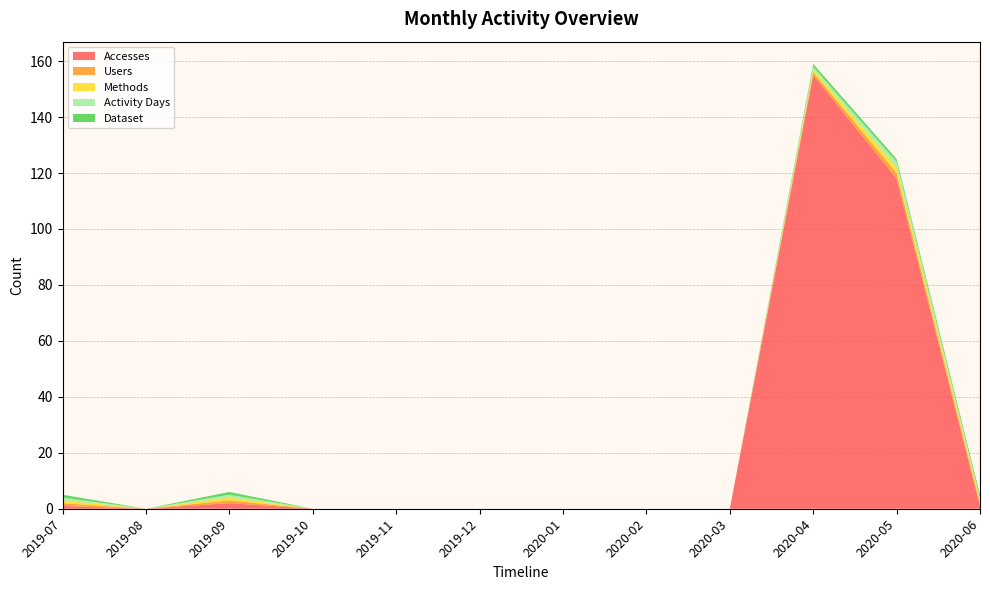

Reading left to right, extract all data points from this chart.

Accesses: 2019-07=1	2019-08=0	2019-09=2	2019-10=0	2019-11=0	2019-12=0	2020-01=0	2020-02=0	2020-03=0	2020-04=155	2020-05=118	2020-06=1
Users: 2019-07=1	2019-08=0	2019-09=1	2019-10=0	2019-11=0	2019-12=0	2020-01=0	2020-02=0	2020-03=0	2020-04=1	2020-05=2	2020-06=1
Methods: 2019-07=1	2019-08=0	2019-09=1	2019-10=0	2019-11=0	2019-12=0	2020-01=0	2020-02=0	2020-03=0	2020-04=1	2020-05=2	2020-06=1
Activity Days: 2019-07=1	2019-08=0	2019-09=1	2019-10=0	2019-11=0	2019-12=0	2020-01=0	2020-02=0	2020-03=0	2020-04=1	2020-05=2	2020-06=1
Dataset: 2019-07=1	2019-08=0	2019-09=1	2019-10=0	2019-11=0	2019-12=0	2020-01=0	2020-02=0	2020-03=0	2020-04=1	2020-05=1	2020-06=1